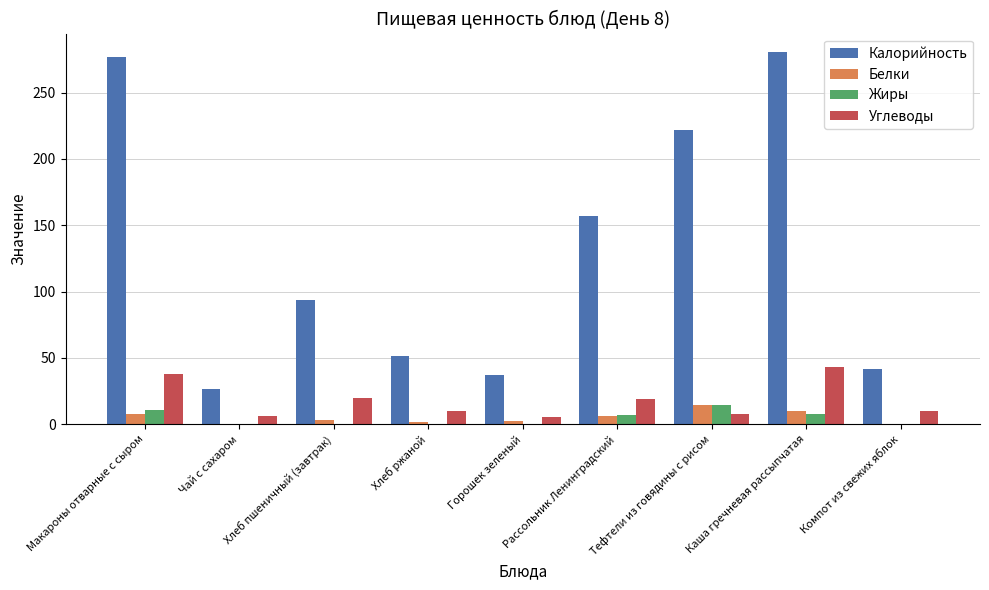

What is the spread (max minus min) of values at Компот из свежих яблок?

41.4